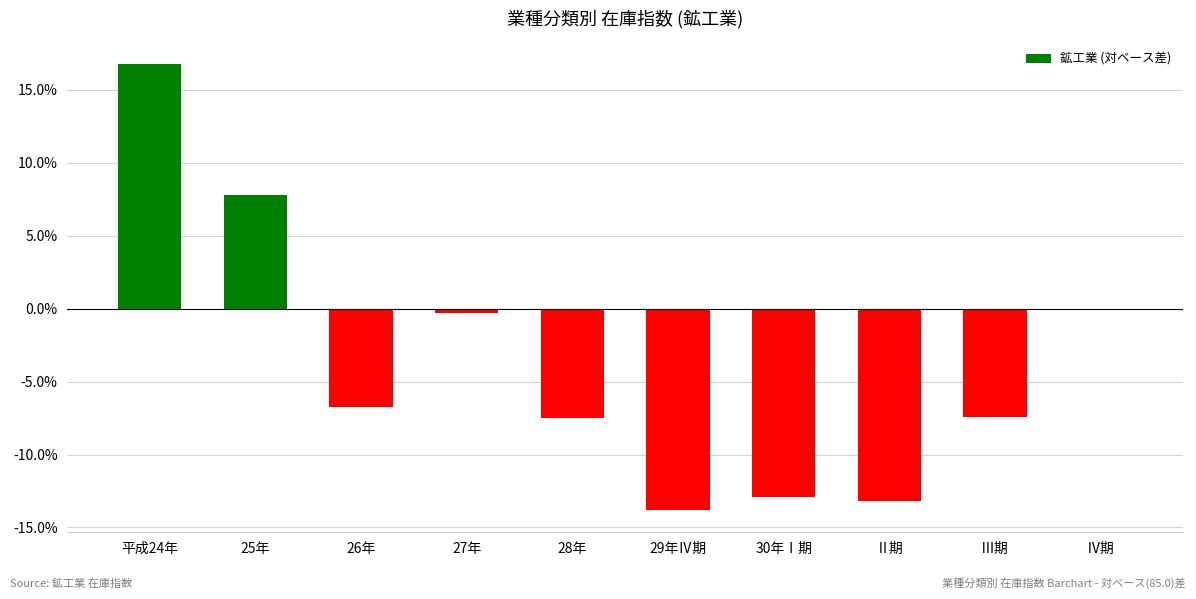

What is the sum of all values?

-37.3